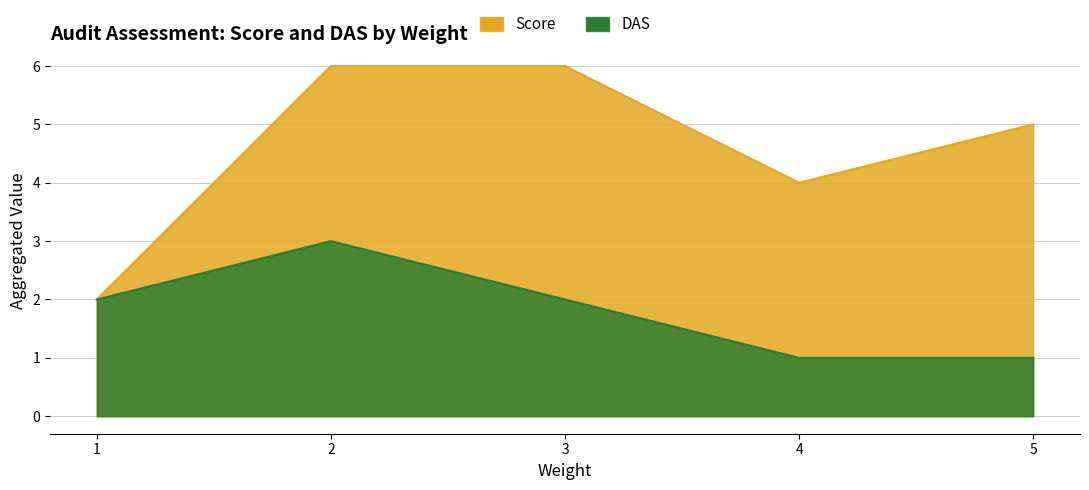

Which category has the lowest value in the Score series?

1